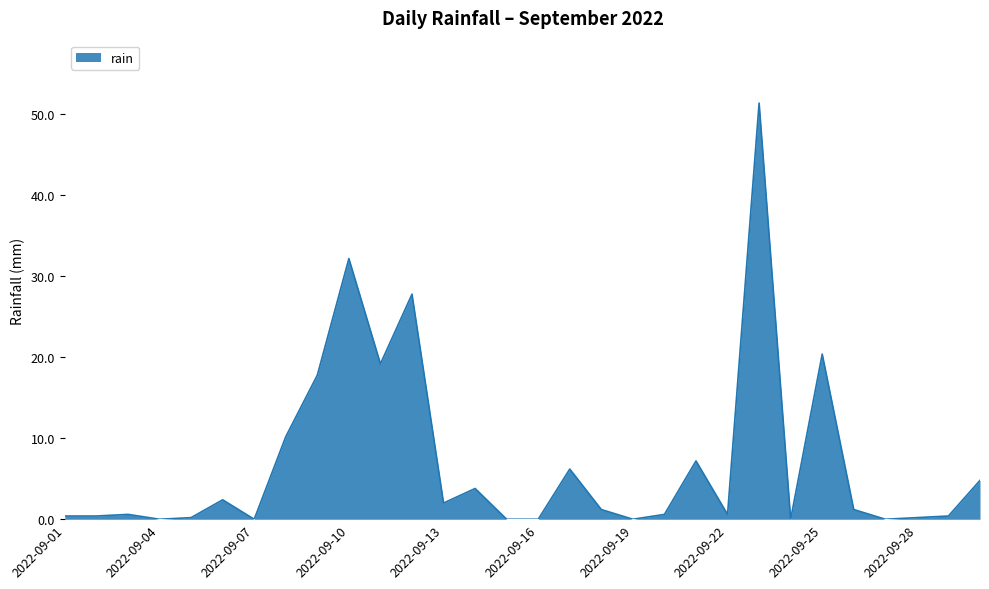

What is the maximum value shown in the chart?

51.4